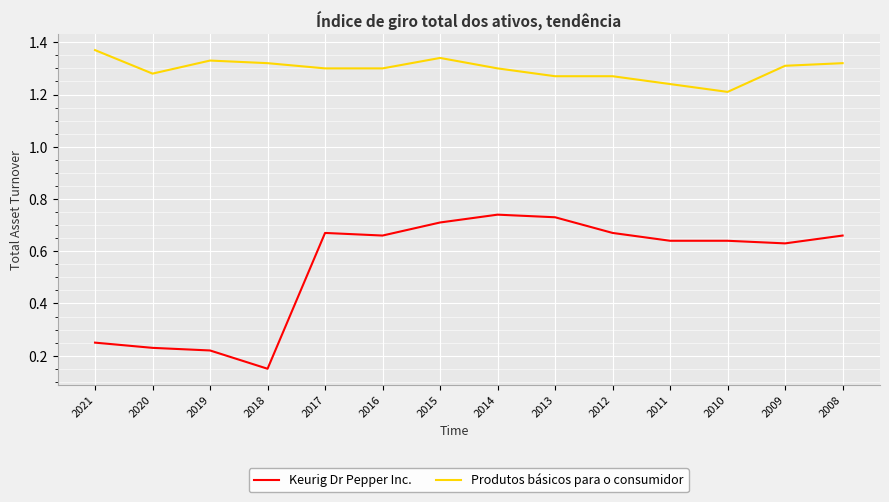

At which category does the chart reach its peak across all series?

2021